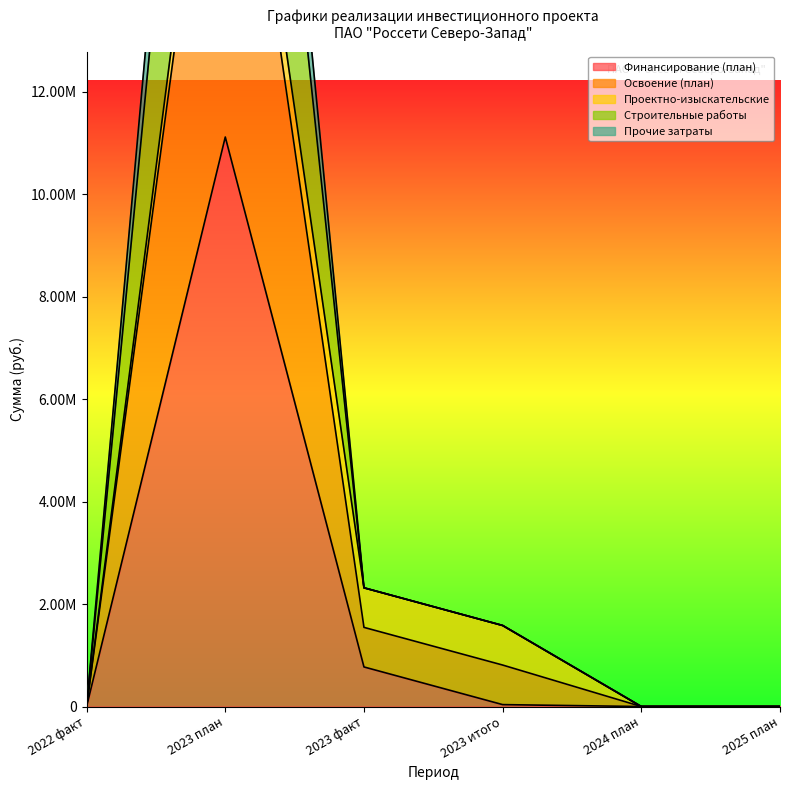

True or false: Строительные работы and Финансирование (план) intersect in this chart.

False